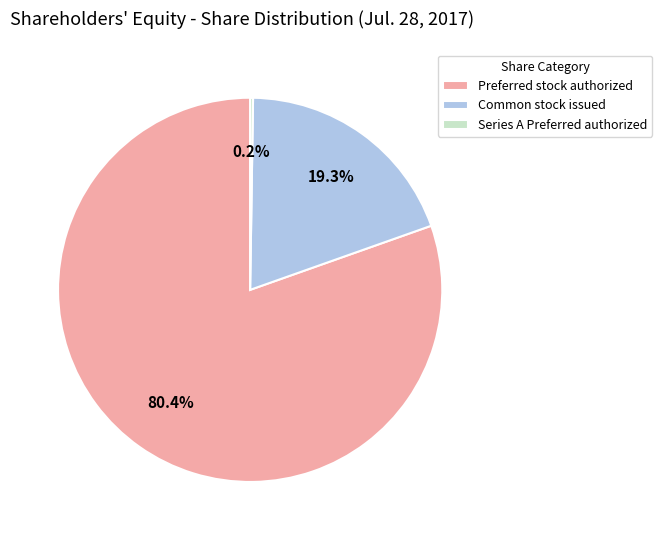

Which slice is the largest?

Preferred stock authorized